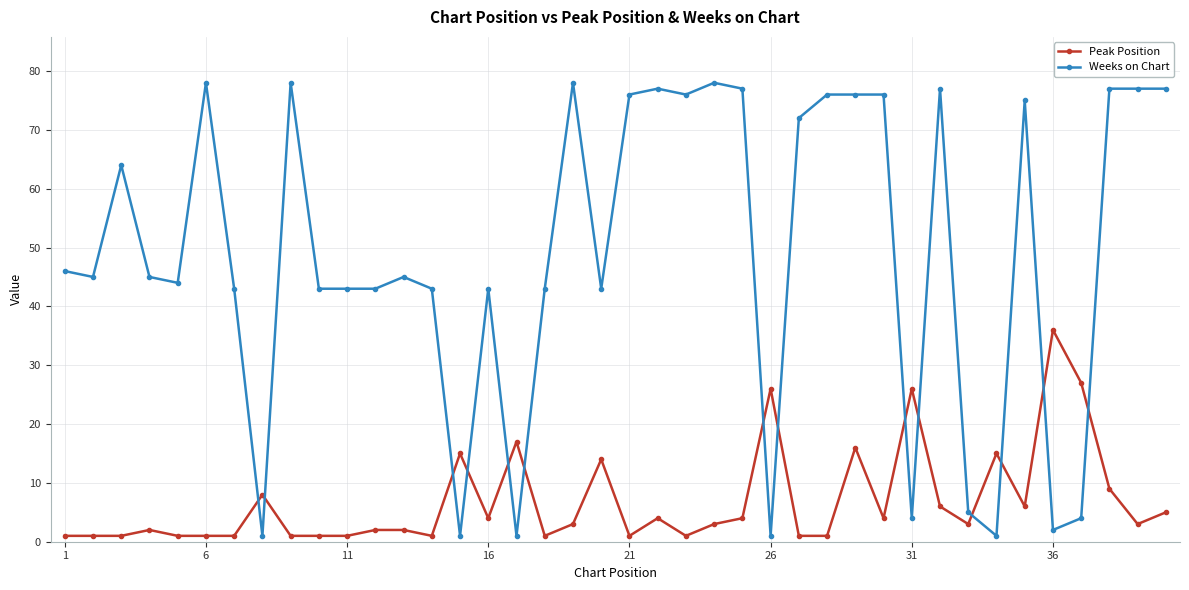

What are all the series names shown in the legend?

Peak Position, Weeks on Chart